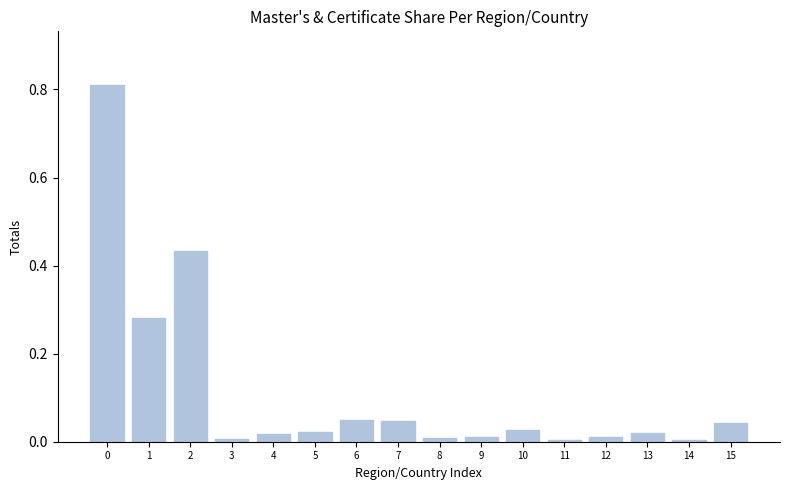

What is the sum of all values?

1.8